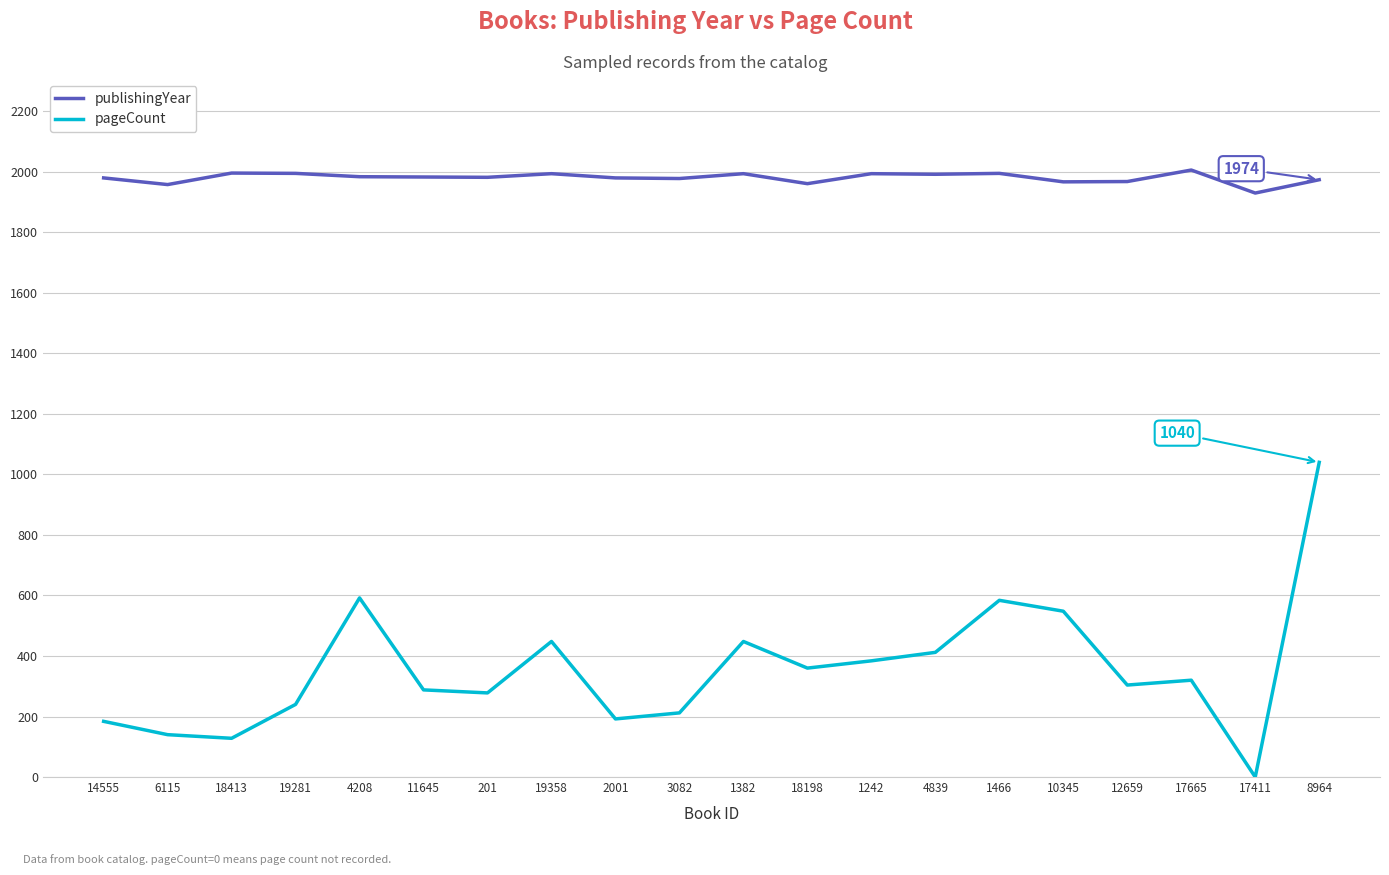

How many lines are shown in the chart?

2